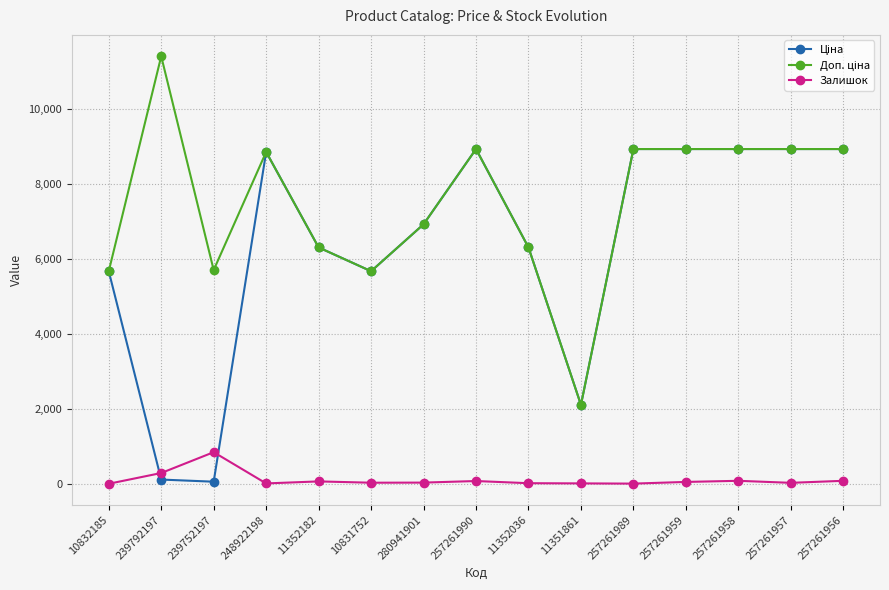

Which category has the highest value across all series?

239792197